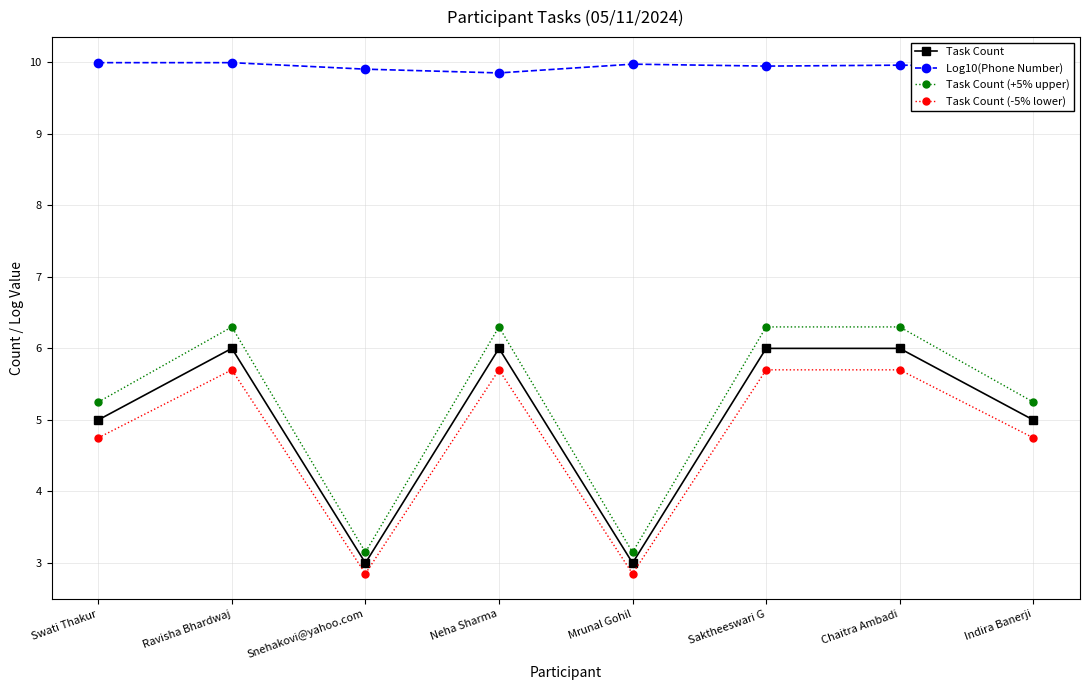

How many series are shown in this chart?

4